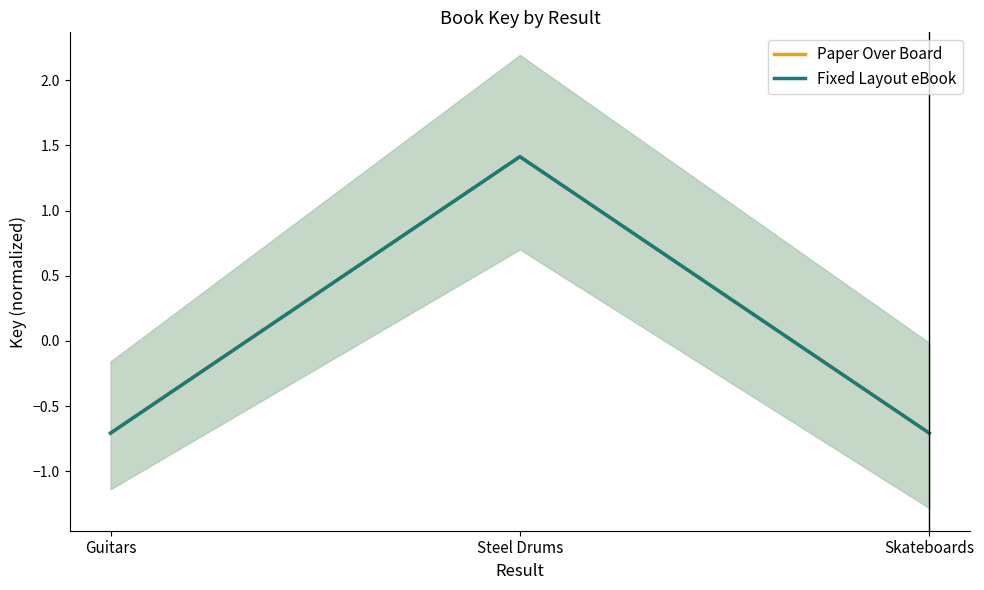

Which series has the largest total across all categories?

Paper Over Board